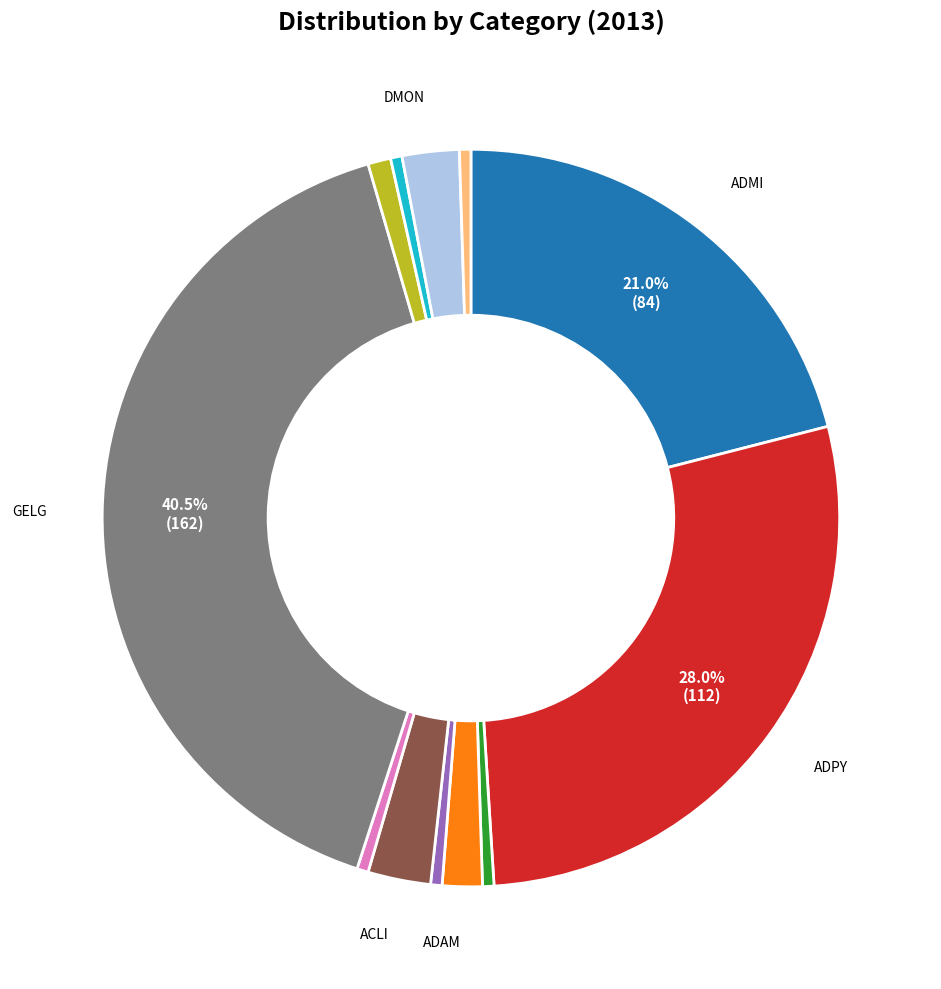

Is there any slice that represents more than half of the pie?

No